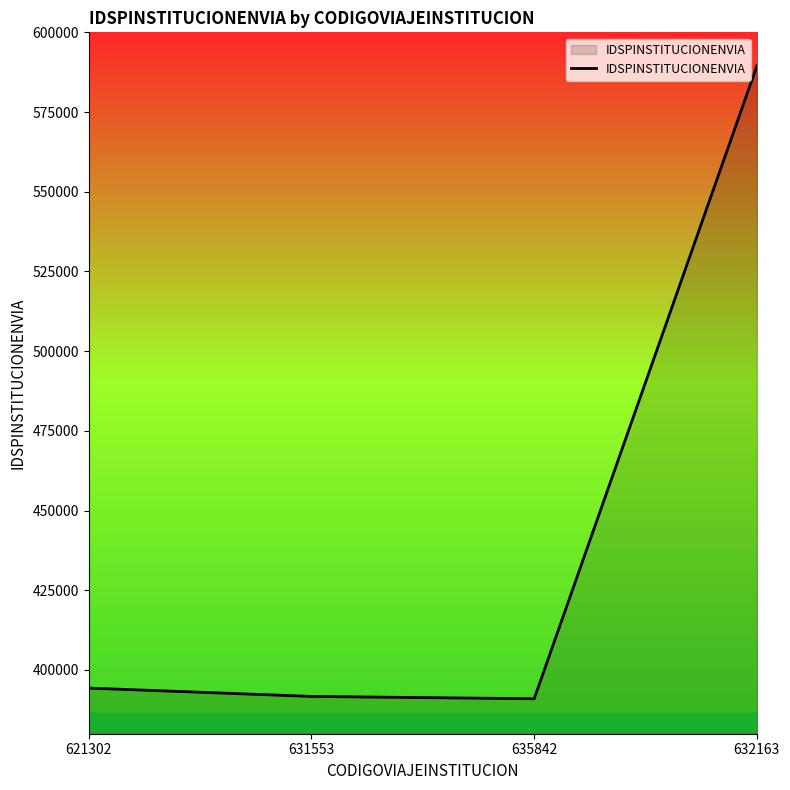

True or false: the data shows 246556 at 621302.

False